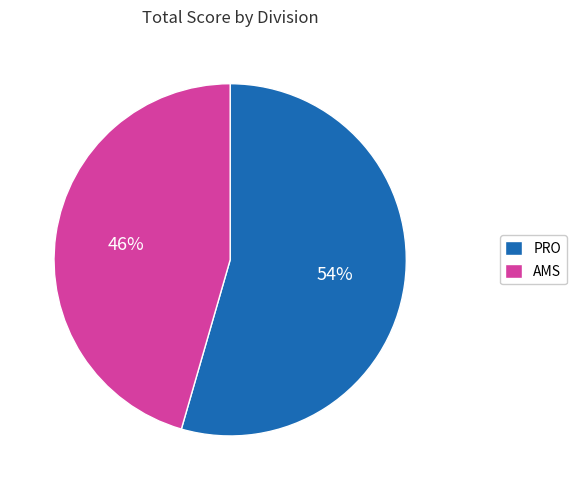

Approximately how many times larger is the value at PRO compared to AMS?

1.2